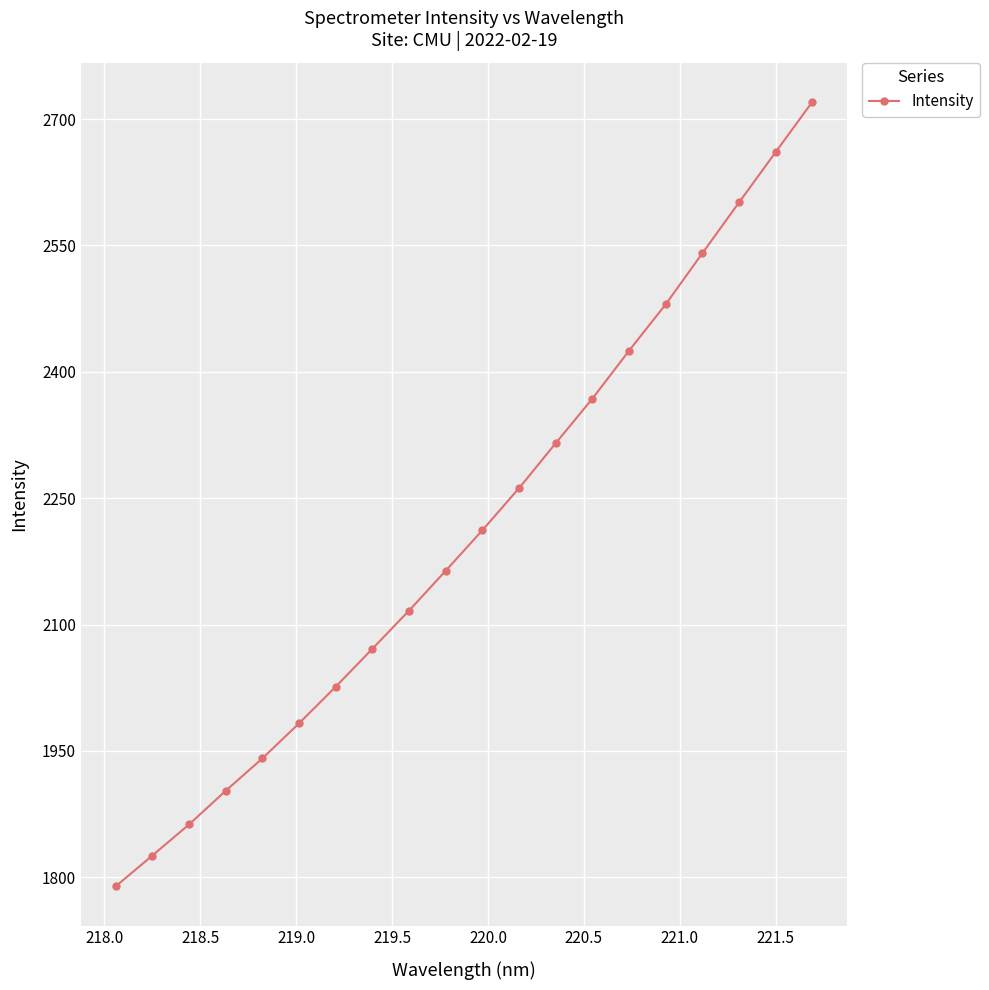

True or false: the data has more than 0 interior local peaks.

False